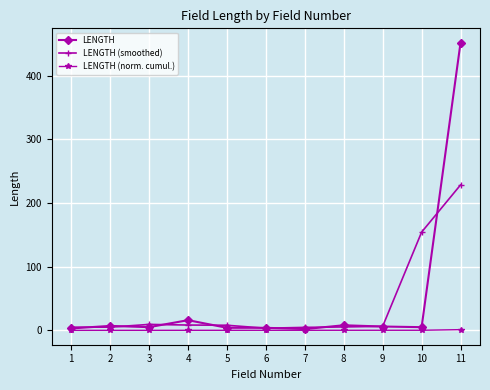

How many lines are shown in the chart?

3